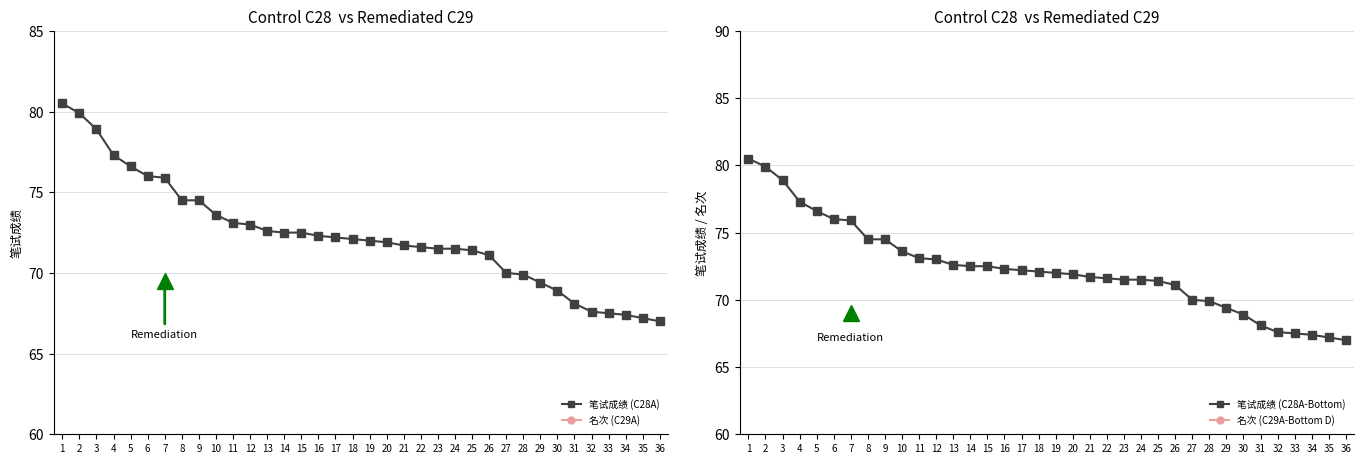

What is the maximum value shown in the chart?

80.5